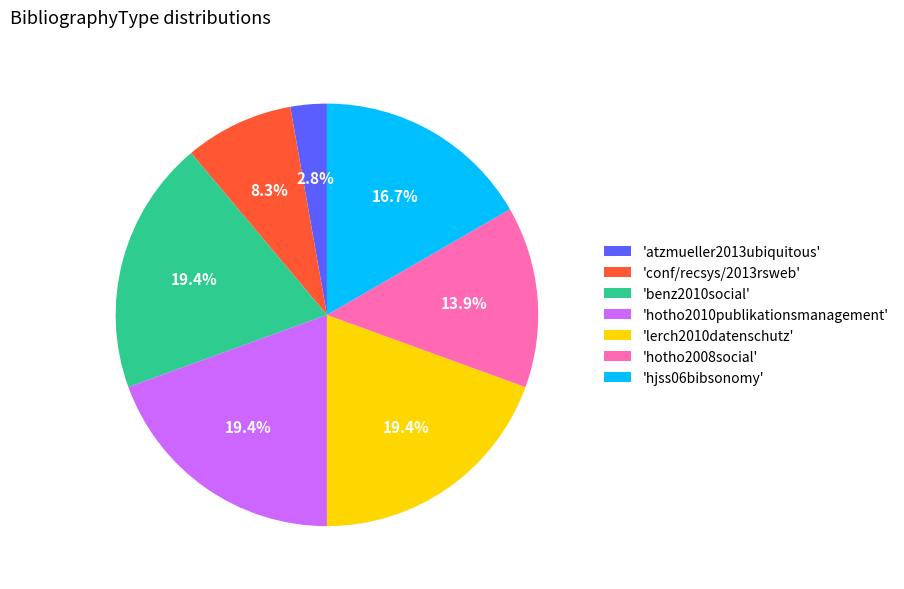

How many slices are in this pie chart?

7